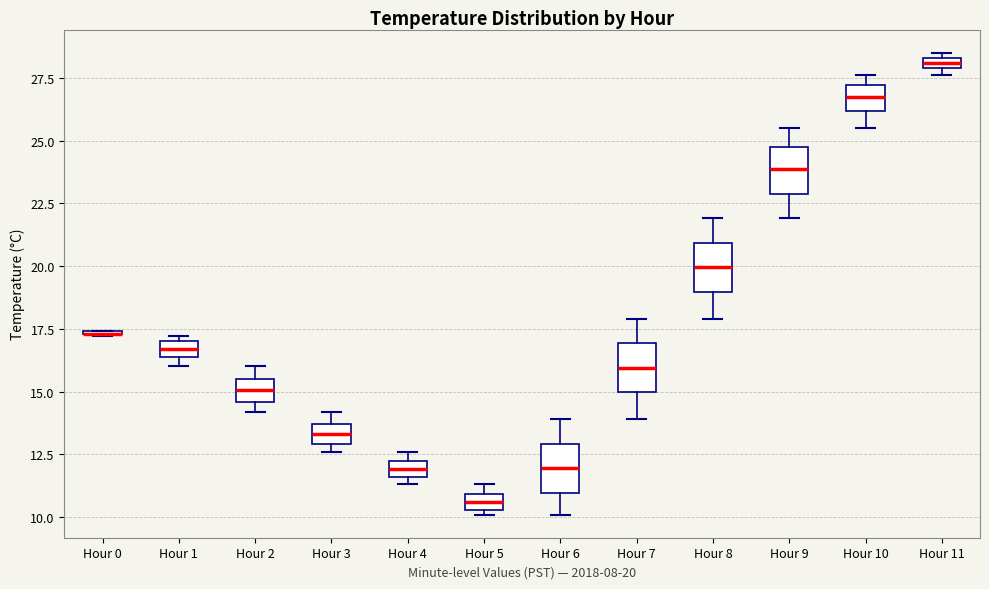

Where is the upper edge of the box for Hour 5 on the y-axis? The values are not printed on the chart, so give them approximately, as read against the axis.

11.0